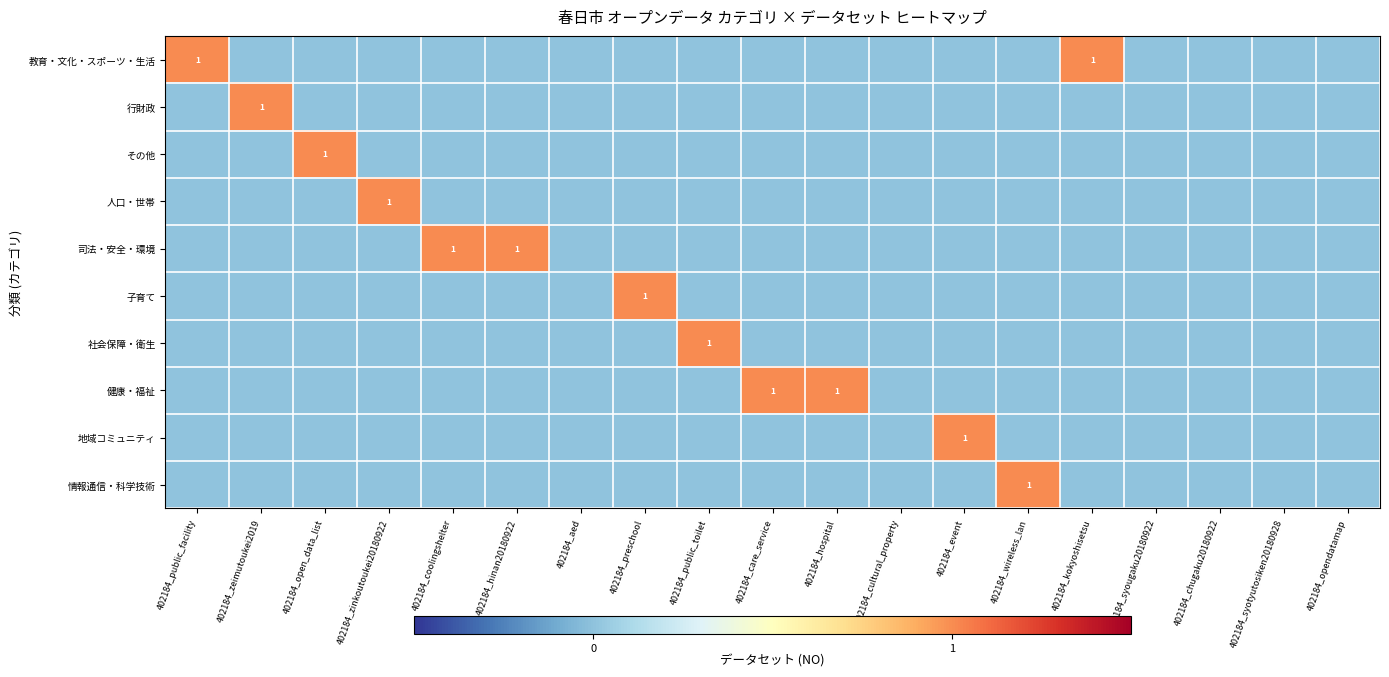

The value of 情報通信・科学技術 at 402184_wireless_lan is 2. True or false?

False